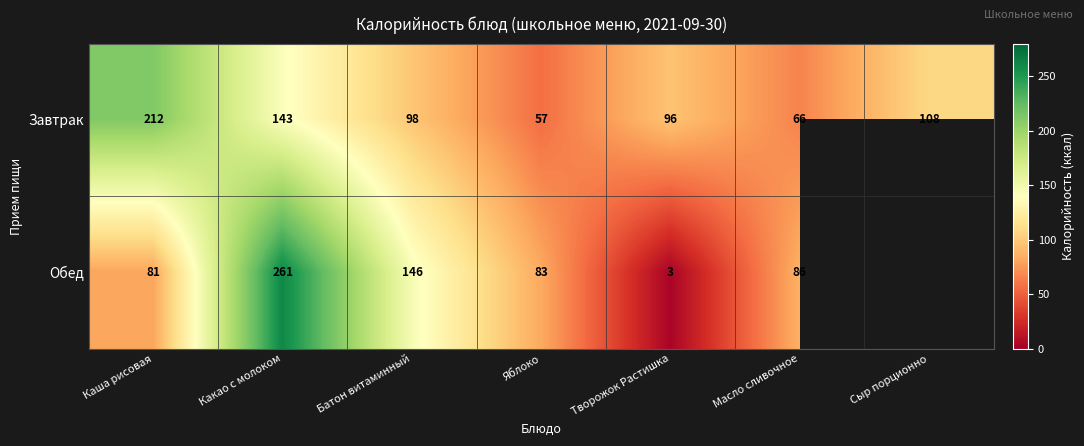

At which category is the sum across all series the highest?

Какао с молоком